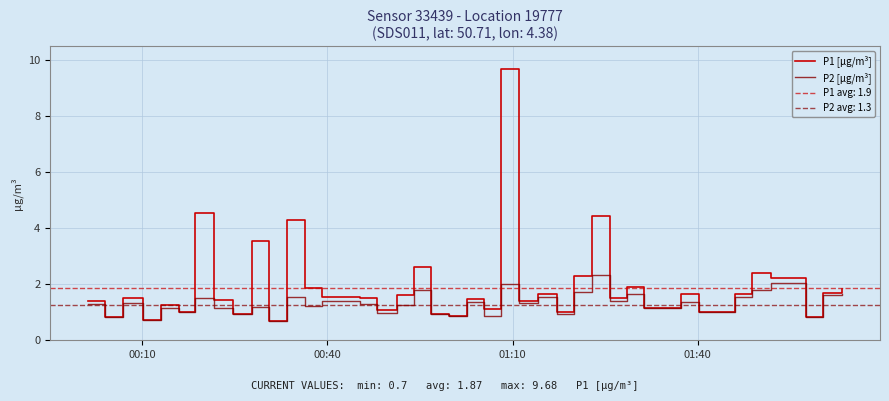

Does the chart have visible grid lines?

Yes